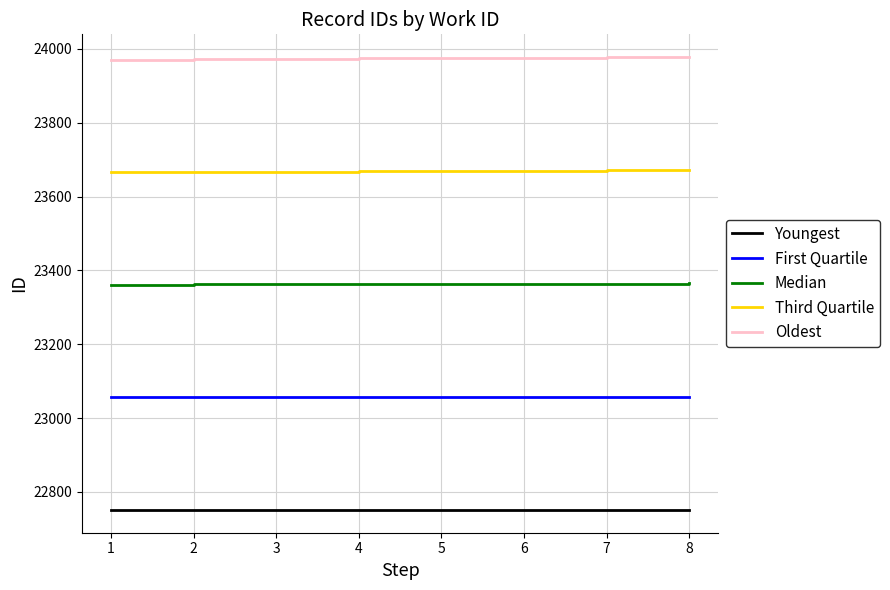

Is the value of Third Quartile at 4 greater than the value of Youngest at 6?

Yes